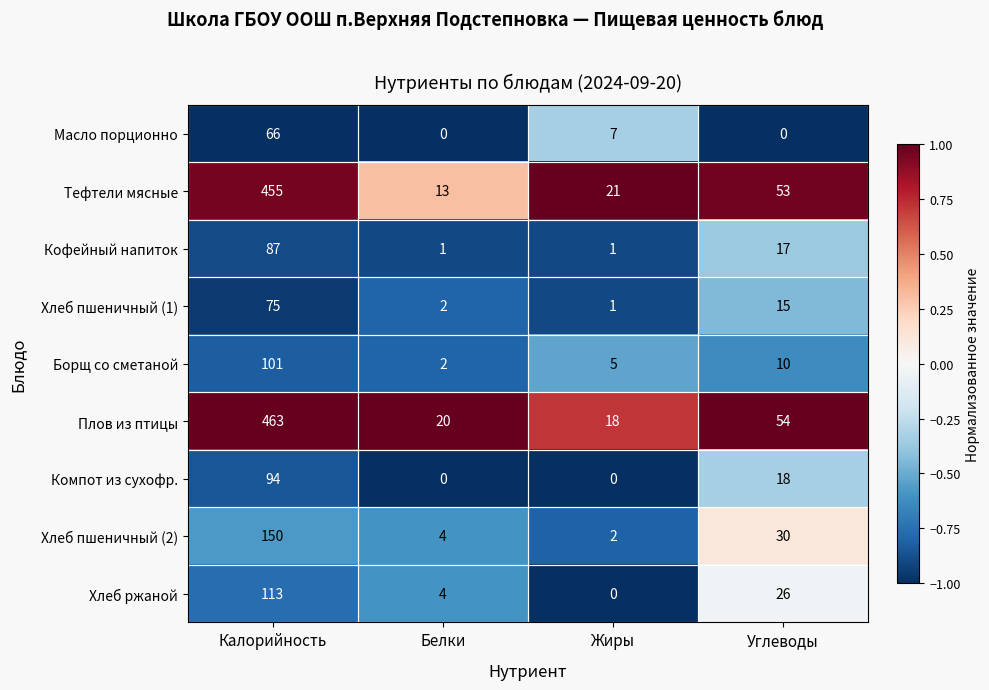

What is the difference between the maximum and minimum values in the Масло порционно series?

66